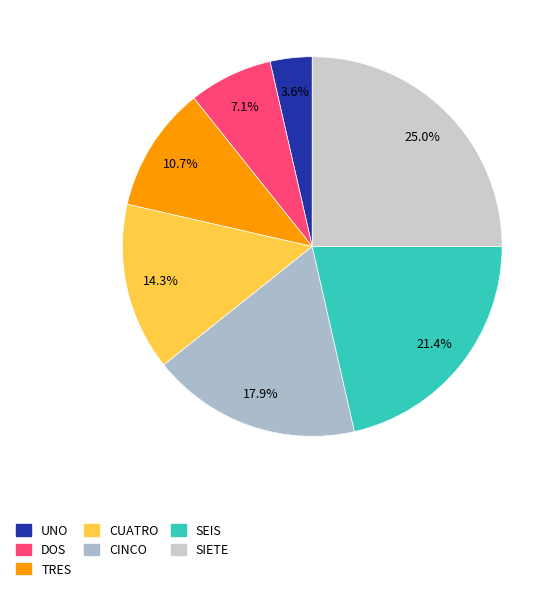

How much of the chart is everything except SIETE?

75.0%